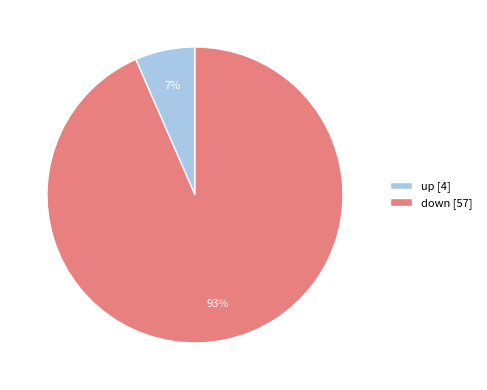

What percentage is the down slice, to the nearest percent?

93%